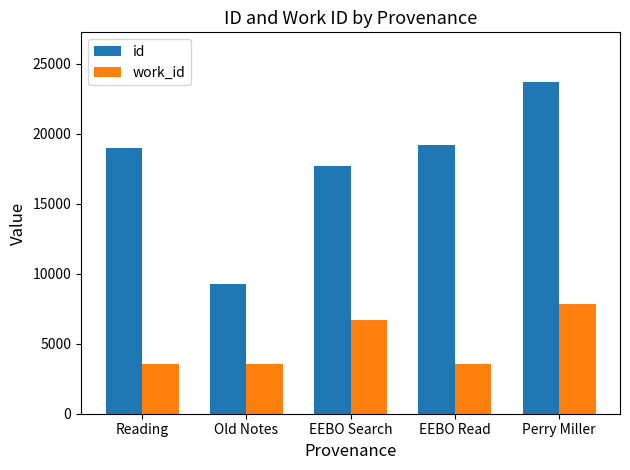

Count the number of data series in this chart.

2